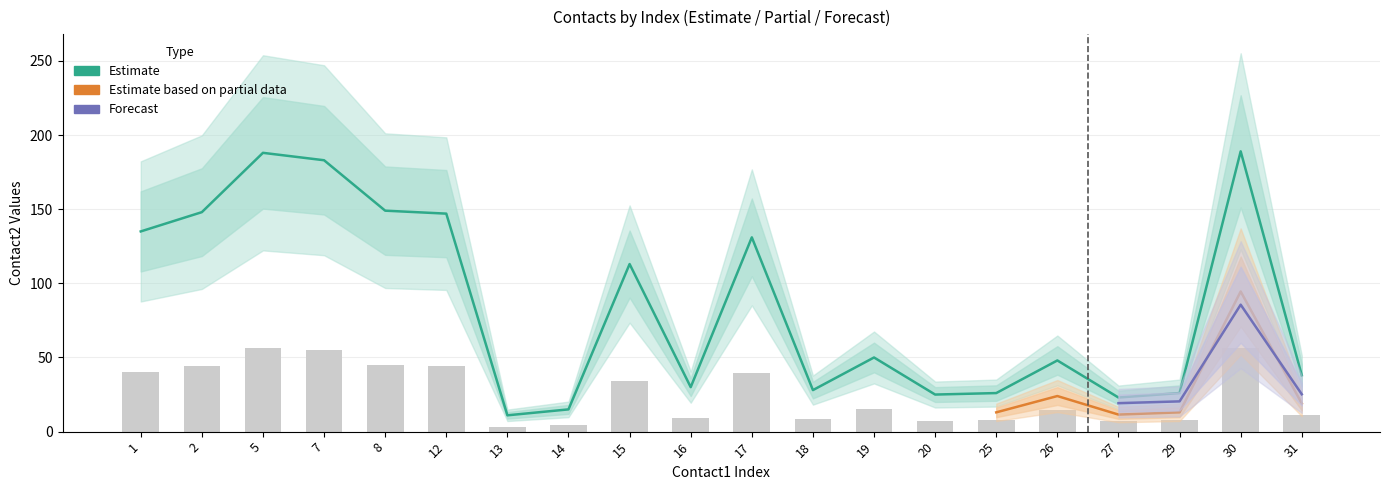

What is the difference between the contact2_mean values at 12 and 30?

42